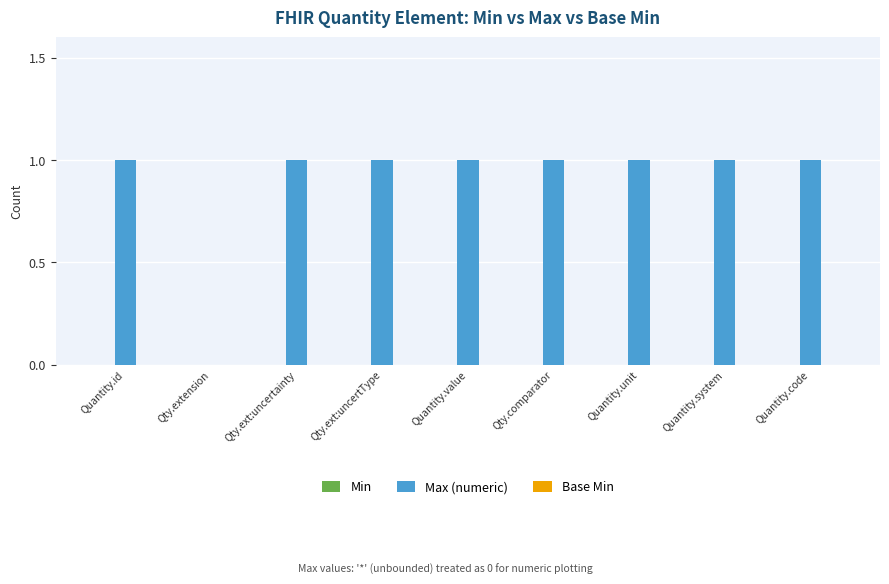

What is the sum of all values?

8